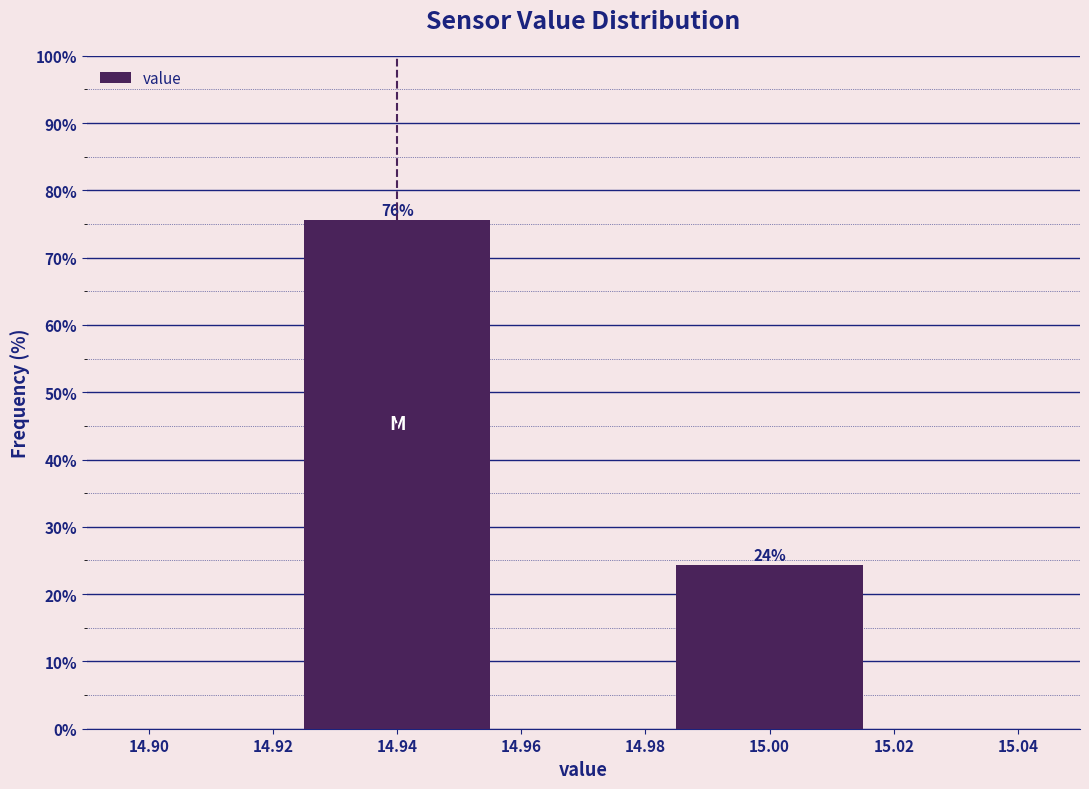

Which label corresponds to the largest value in the chart?

14.94